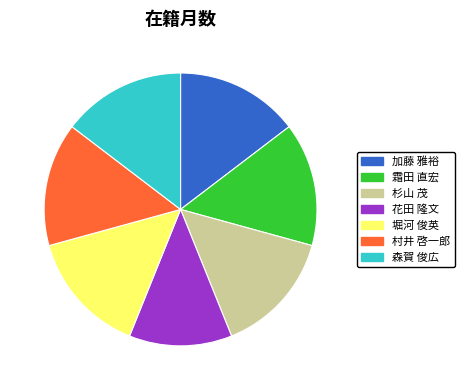

The 霜田 直宏 slice represents 2% of the pie. True or false?

False